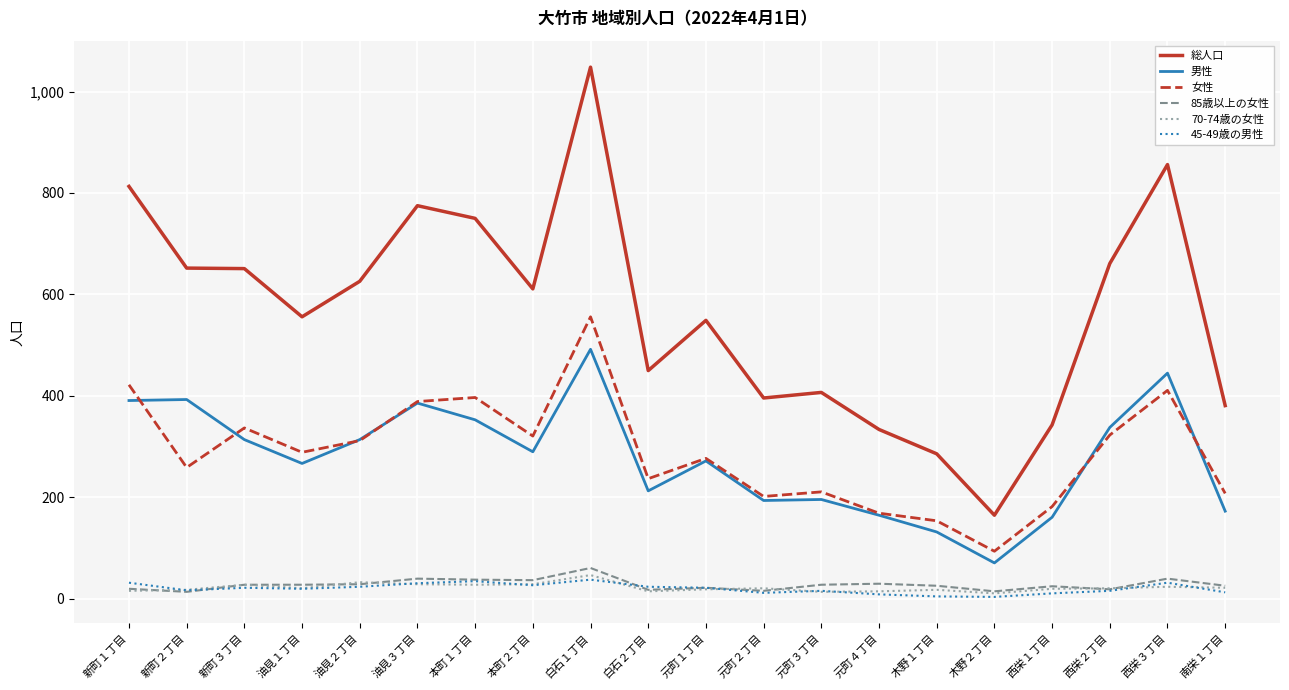

What are all the series names shown in the legend?

総人口, 男性, 女性, 85歳以上の女性, 70-74歳の女性, 45-49歳の男性